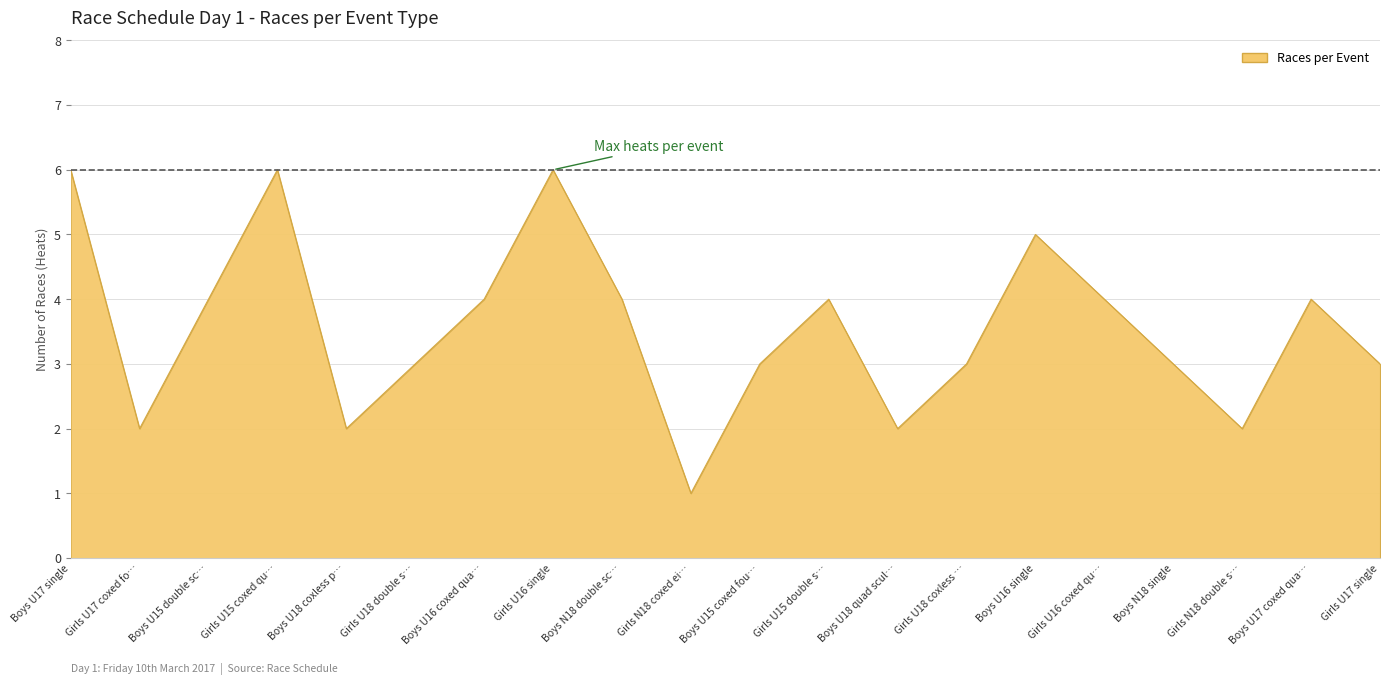

Reading left to right, what are all the values shown in this chart?

6	2	4	6	2	3	4	6	4	1	3	4	2	3	5	4	3	2	4	3